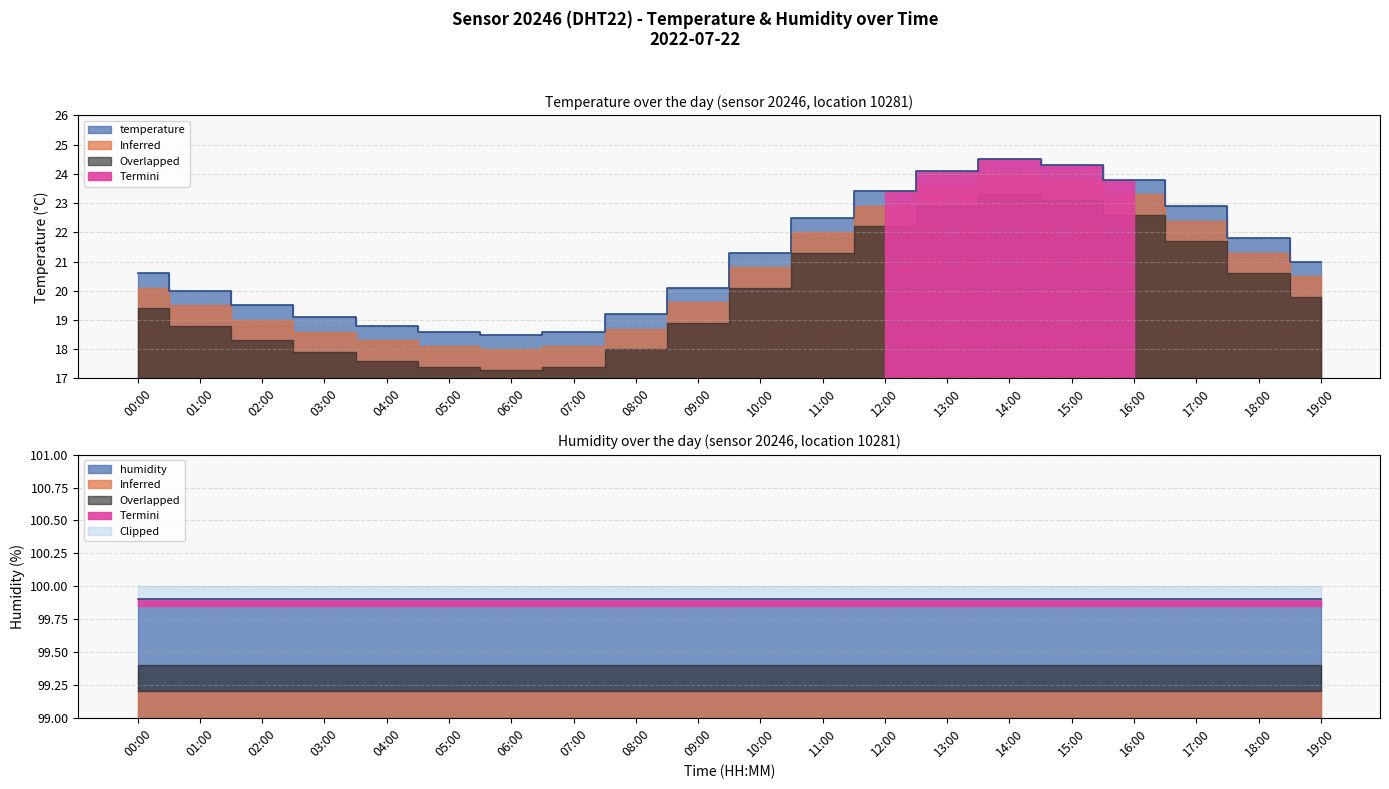

List the labels in order of value, largest first.

14:00, 15:00, 13:00, 16:00, 12:00, 17:00, 11:00, 18:00, 10:00, 19:00, 00:00, 09:00, 01:00, 02:00, 08:00, 03:00, 04:00, 05:00, 07:00, 06:00